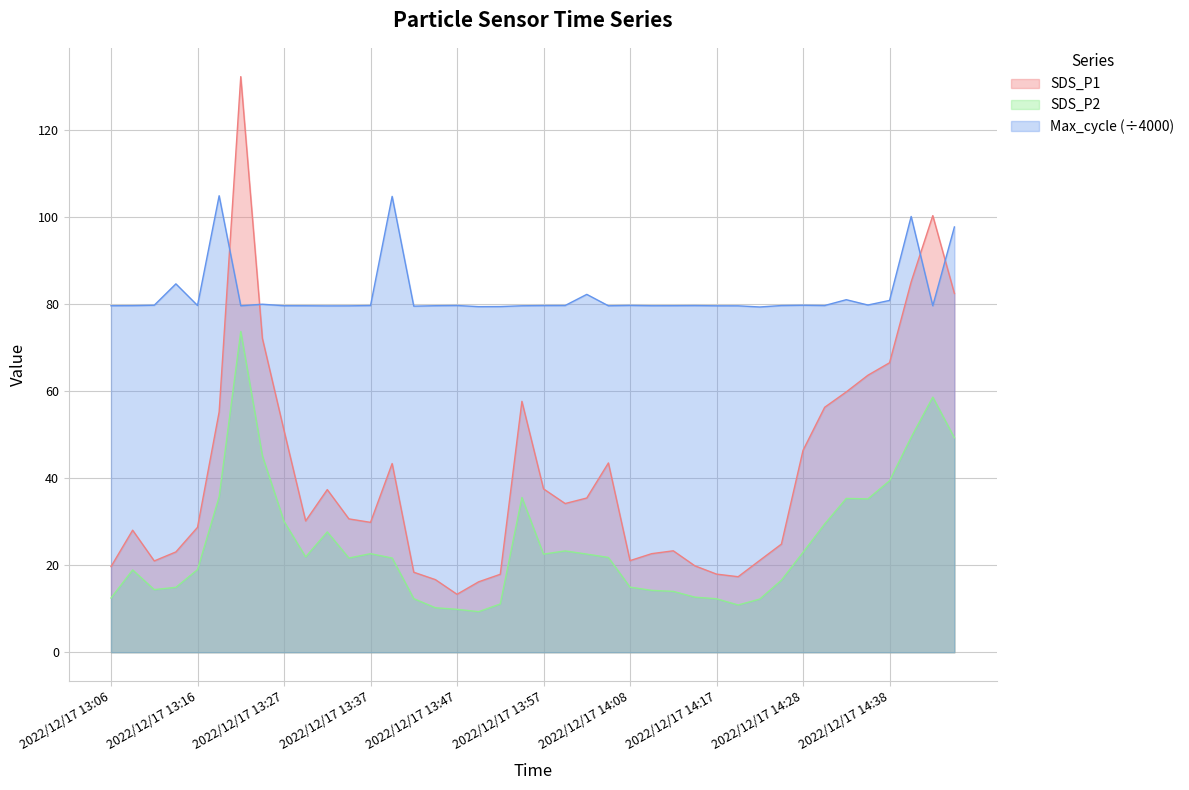

What are all the series names shown in the legend?

SDS_P1, SDS_P2, Max_cycle (÷4000)